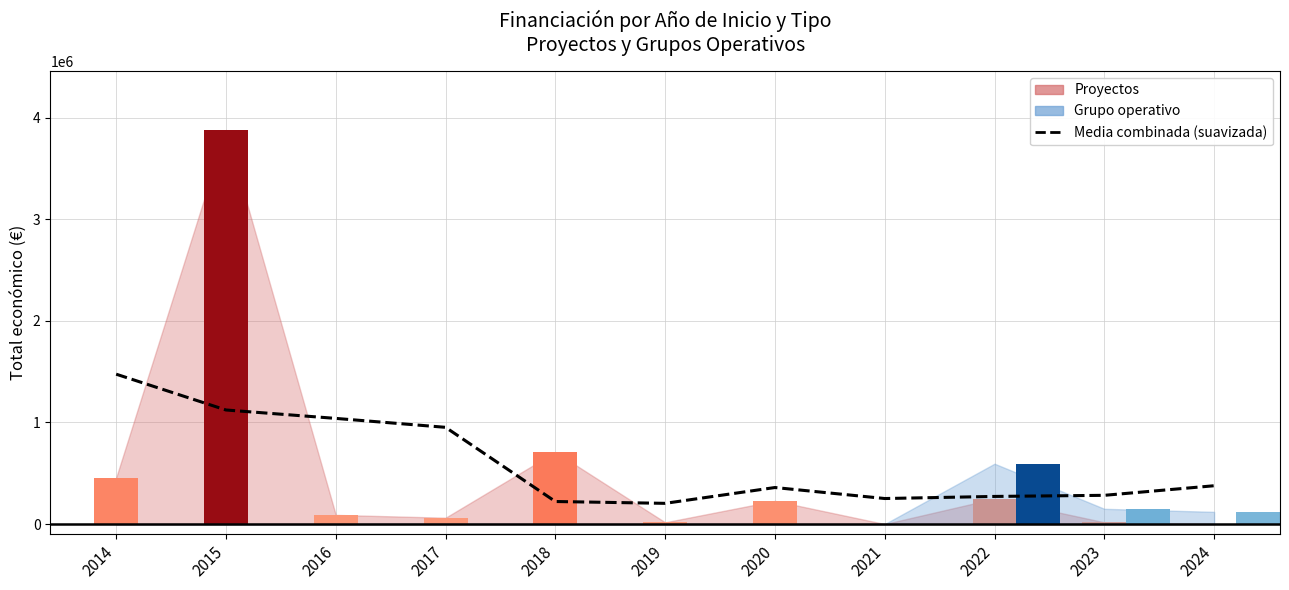

What is the change in value from 2014 to 2021?

-1223969.4